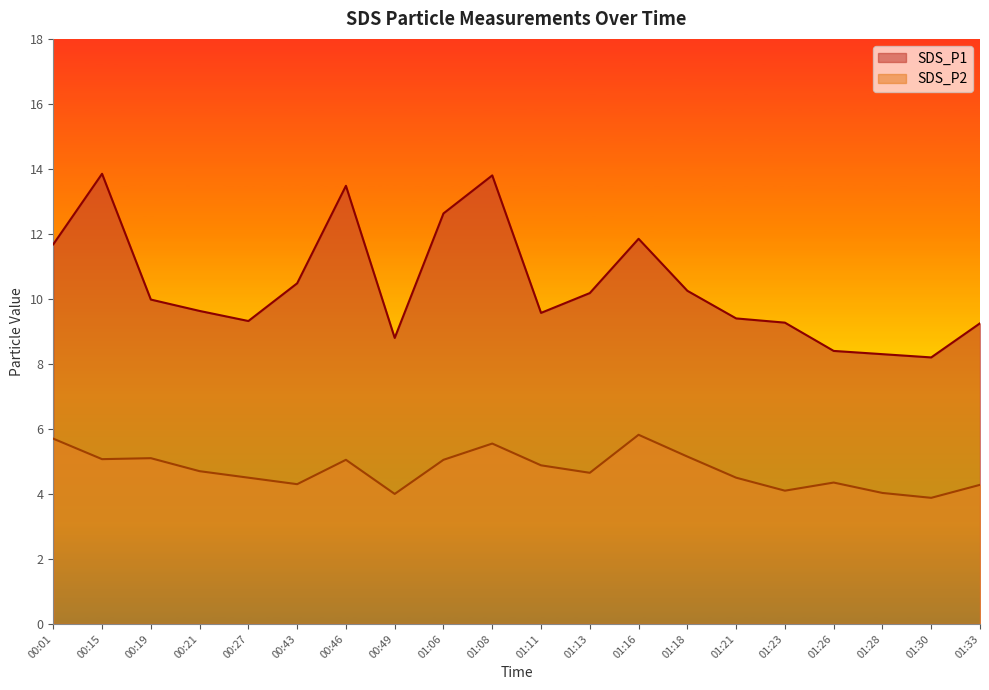

True or false: SDS_P1 and SDS_P2 cross at least once.

False